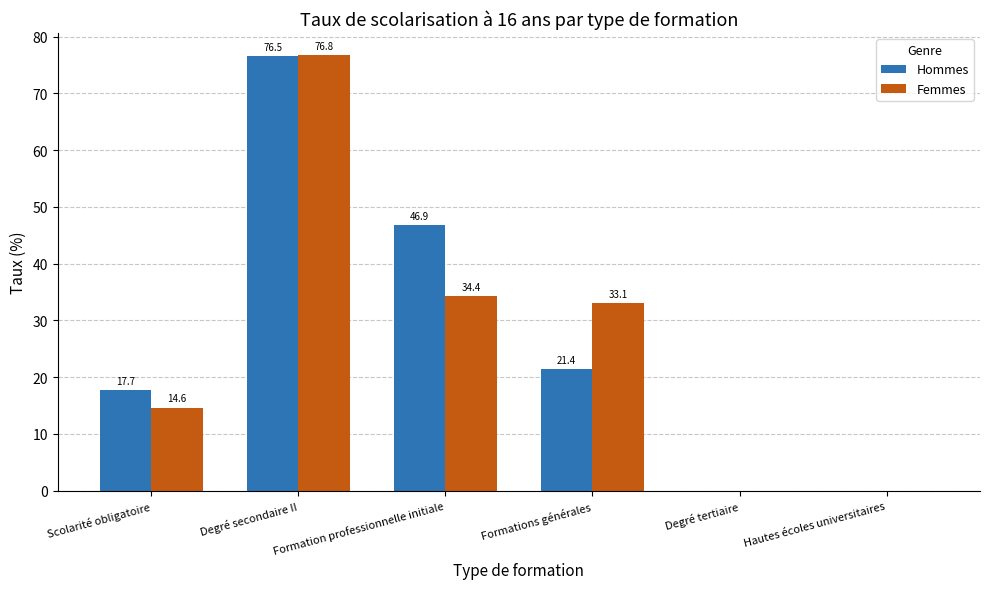

What is the sum of all Femmes values?

158.9